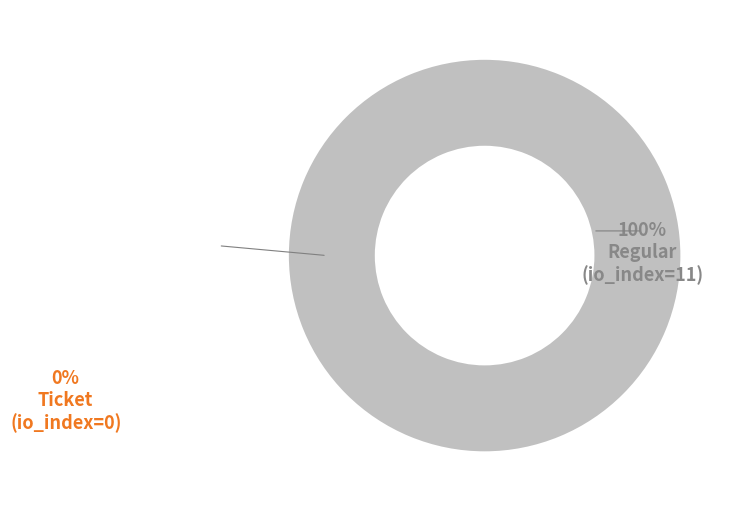

Does any single category account for the majority?

Yes